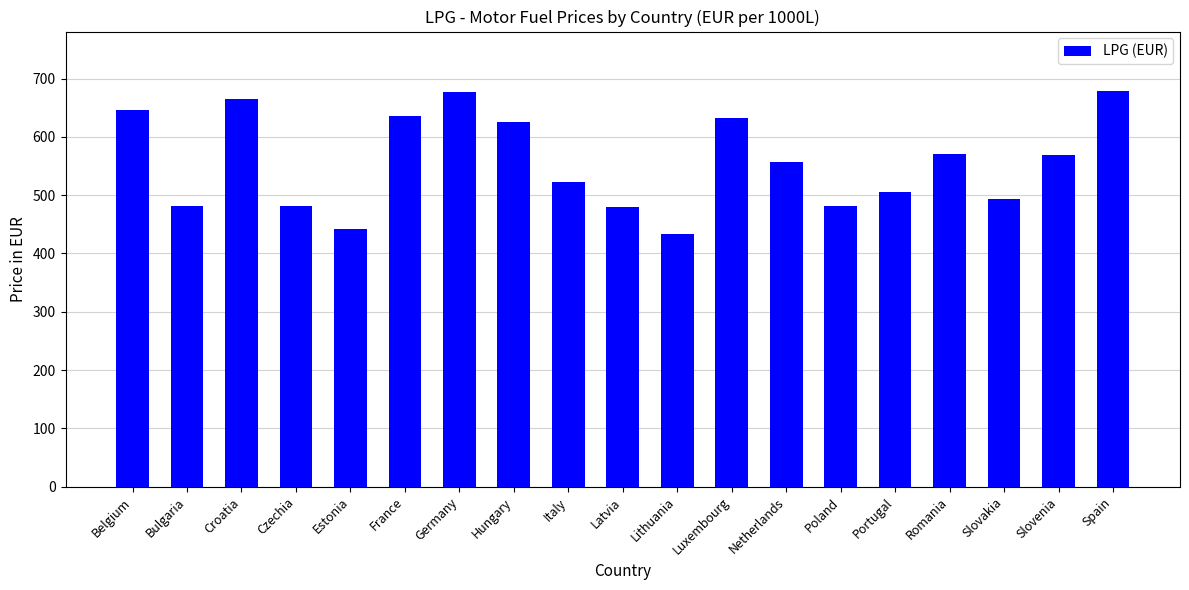

What is the sum of the values at Estonia and Belgium?

1087.5